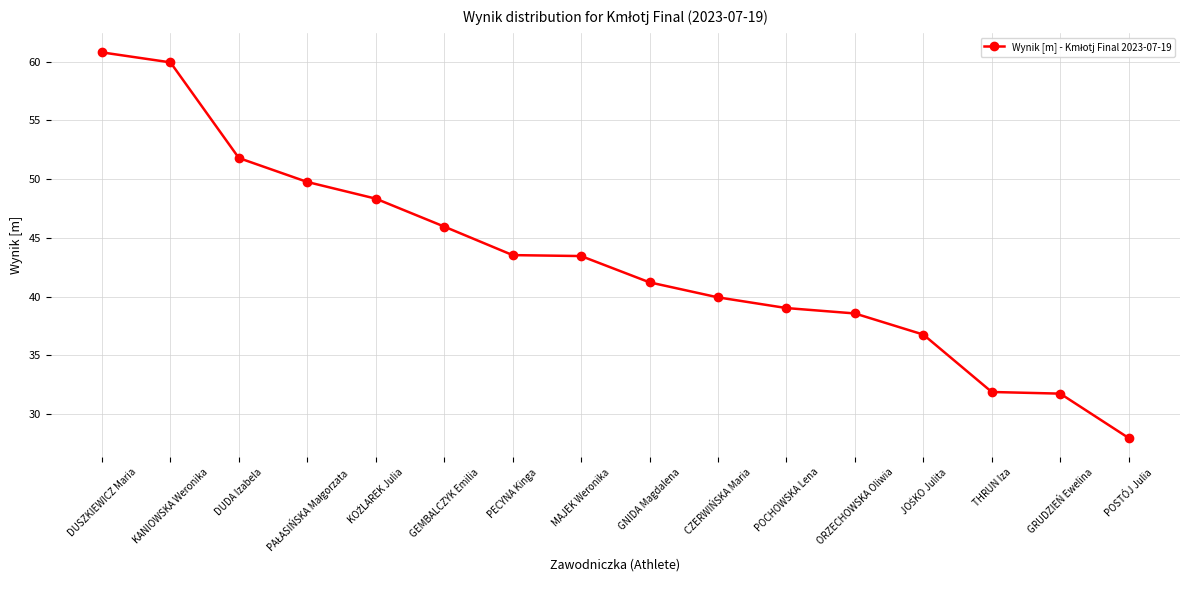

What is the label of the 3rd point from the right?

THRUN Iza